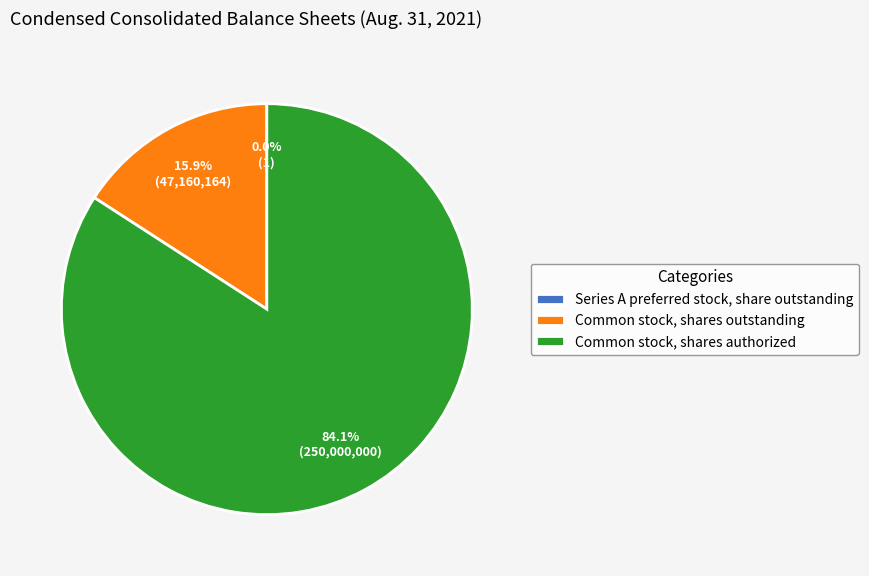

How many segments does this pie chart have?

3